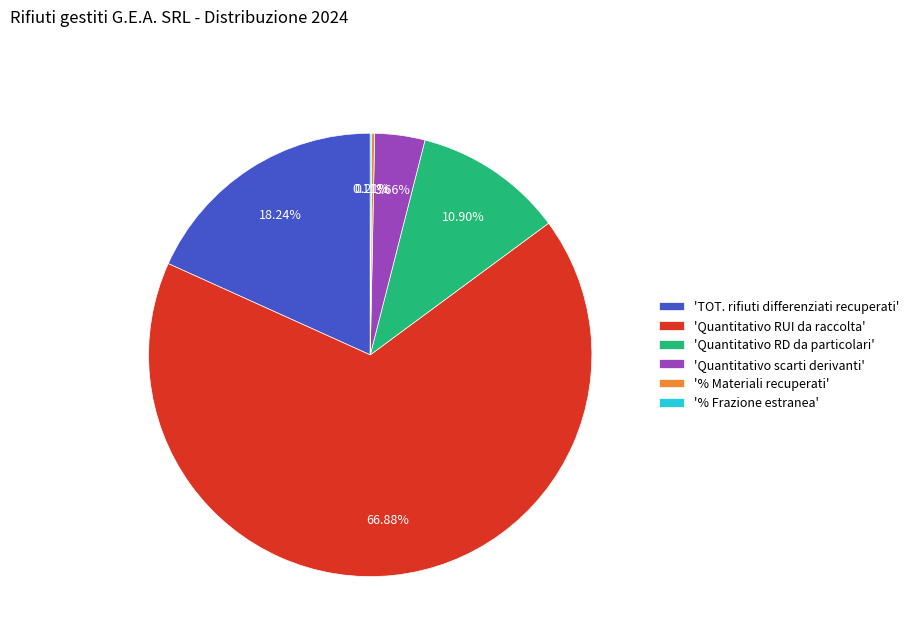

Which has a higher value, 'TOT. rifiuti differenziati recuperati' or 'Quantitativo RD da particolari'?

'TOT. rifiuti differenziati recuperati'